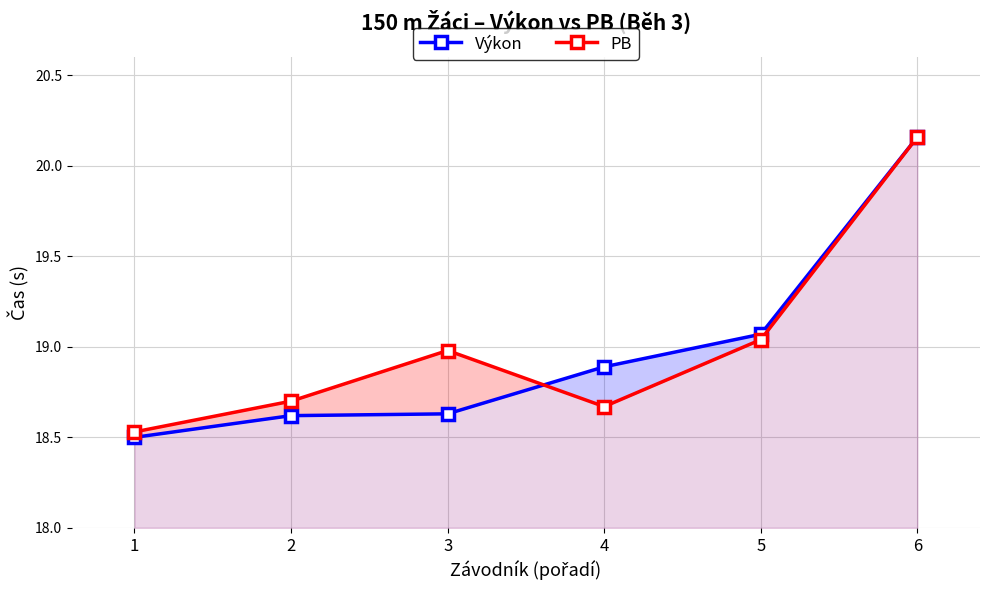

What is the difference between the highest and lowest values at 4?

0.2